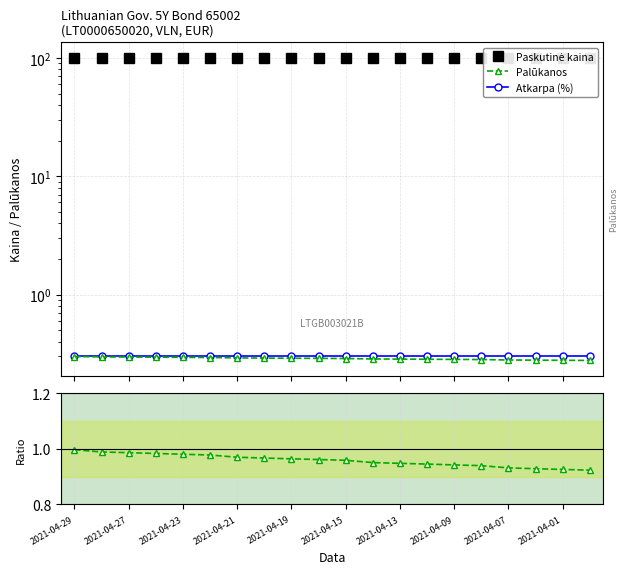

Which category has the lowest value in the Atkarpa (%) series?

2021-04-29